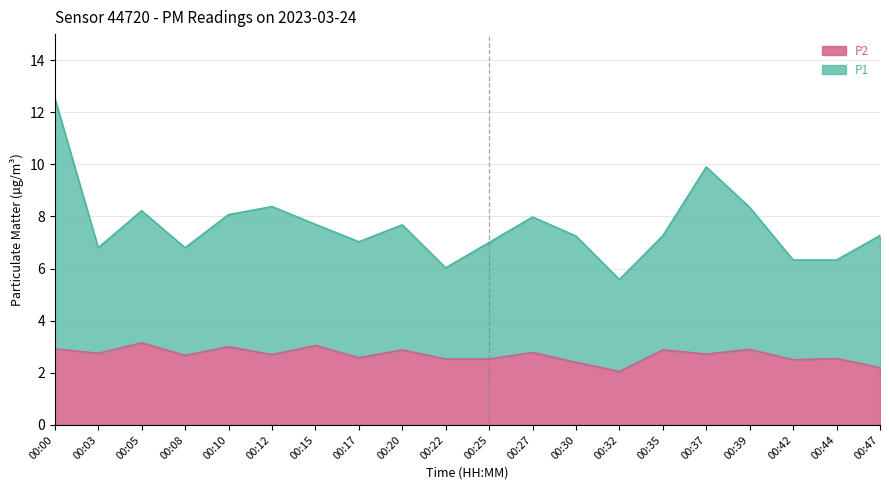

Reading left to right, list all the values displayed in this chart.

P1: 00:00=12.6	00:03=6.8	00:05=8.2	00:08=6.8	00:10=8.1	00:12=8.4	00:15=7.7	00:17=7.0	00:20=7.7	00:22=6.0	00:25=7.0	00:27=8.0	00:30=7.2	00:32=5.6	00:35=7.3	00:37=9.9	00:39=8.3	00:42=6.3	00:44=6.3	00:47=7.3
P2: 00:00=2.9	00:03=2.8	00:05=3.1	00:08=2.7	00:10=3.0	00:12=2.7	00:15=3.0	00:17=2.6	00:20=2.9	00:22=2.5	00:25=2.5	00:27=2.8	00:30=2.4	00:32=2.0	00:35=2.9	00:37=2.7	00:39=2.9	00:42=2.5	00:44=2.5	00:47=2.2